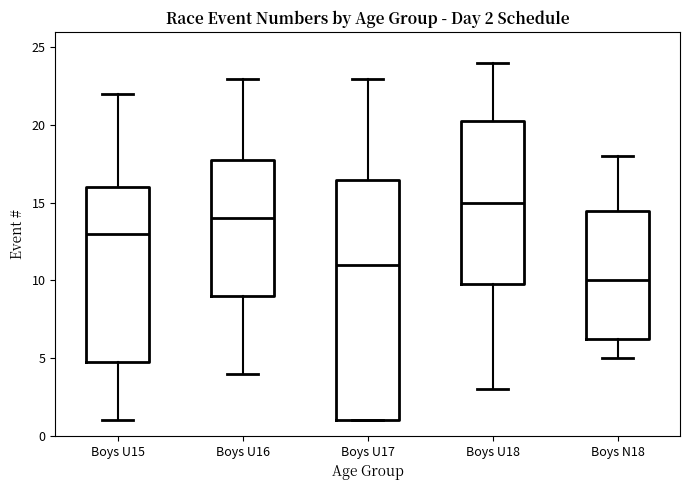

Which box has the highest median line?

Boys U18